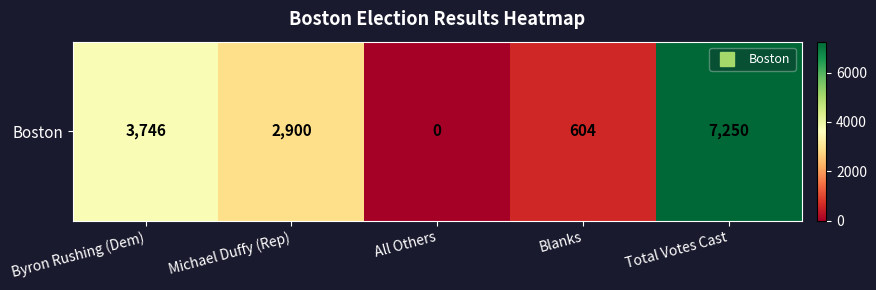

Between All Others and Michael Duffy (Rep), which is larger?

Michael Duffy (Rep)